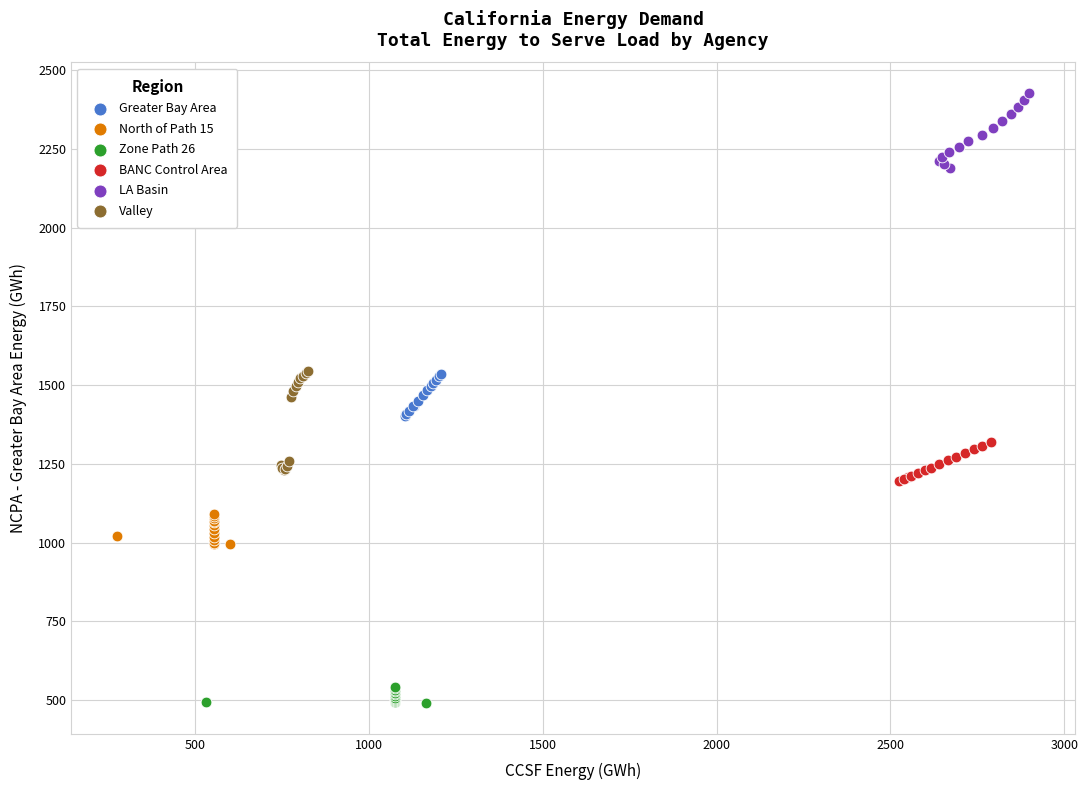

Which series has the largest Y range (max minus min)?

Valley